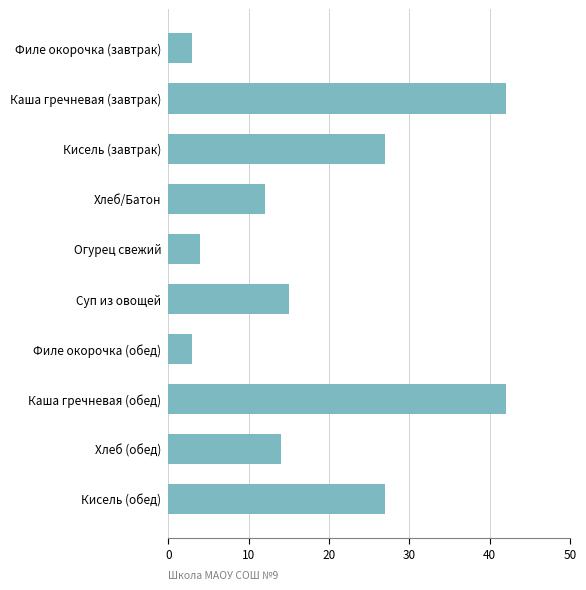

What position from the top is Филе окорочка (обед)?

7